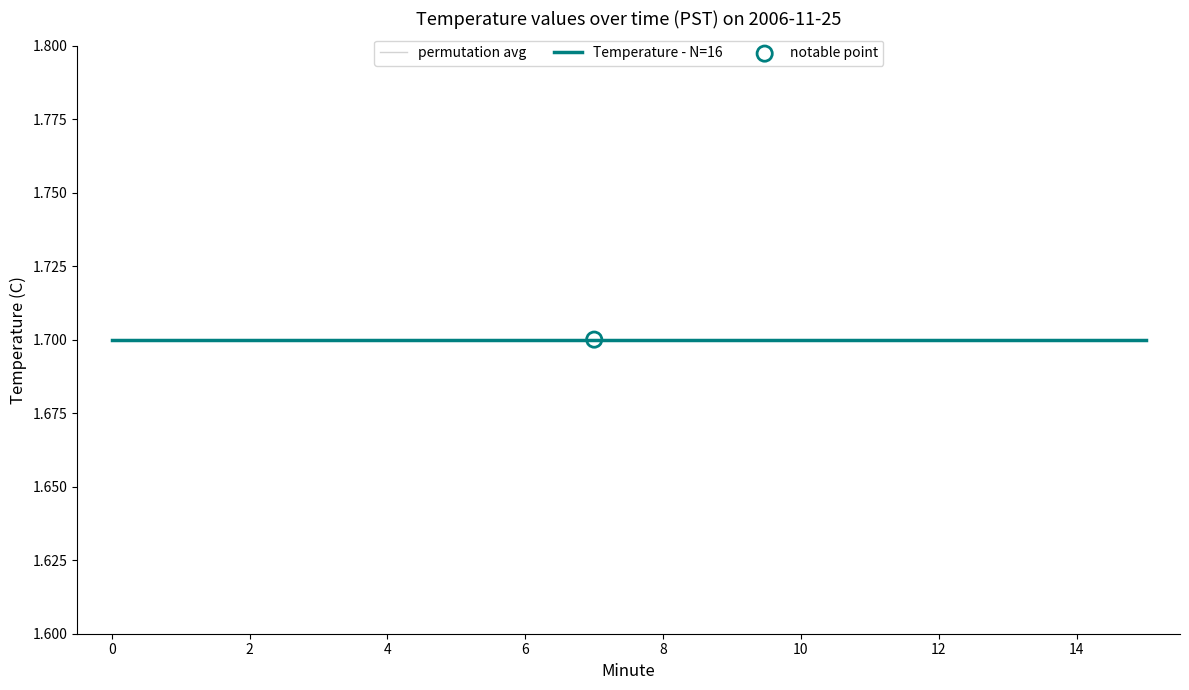

What are all the series names shown in the legend?

permutation avg, Temperature - N=16